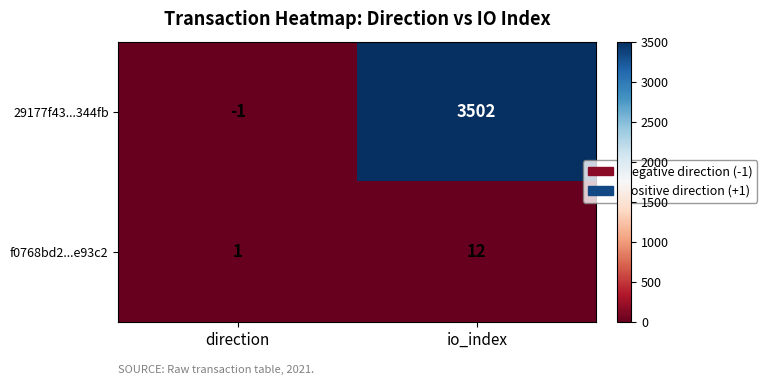

At io_index, list the series in order from smallest to largest.

f0768bd2...e93c2, 29177f43...344fb